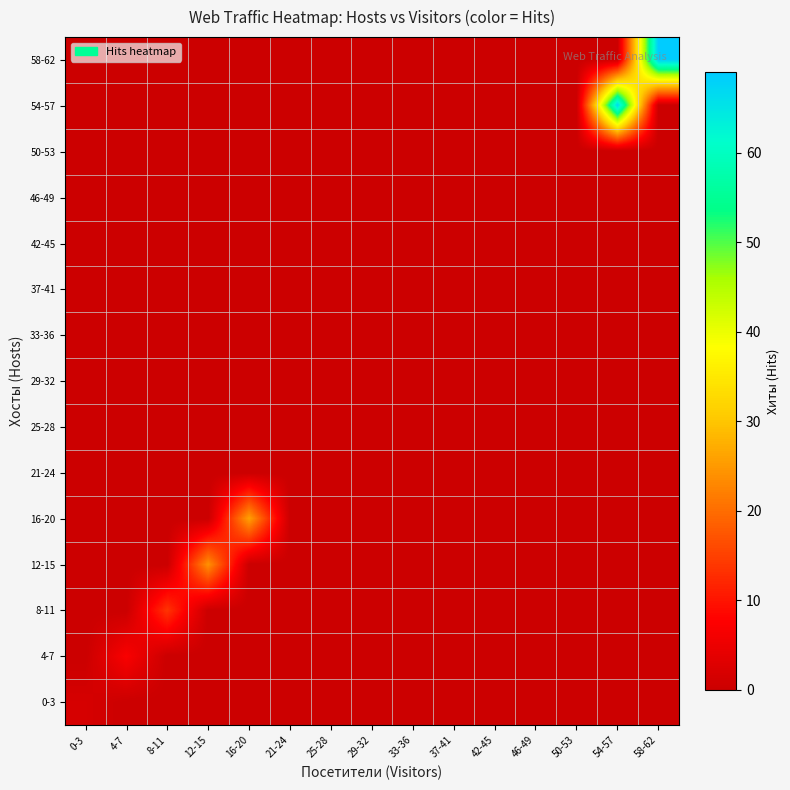

Reading left to right, what are all the values shown in this chart?

0-3: 0-3=1.7	4-7=0.0	8-11=0.0	12-15=0.0	16-20=0.0	21-24=0.0	25-28=0.0	29-32=0.0	33-36=0.0	37-41=0.0	42-45=0.0	46-49=0.0	50-53=0.0	54-57=0.0	58-62=0.0
4-7: 0-3=0.0	4-7=7.0	8-11=0.0	12-15=0.0	16-20=0.0	21-24=0.0	25-28=0.0	29-32=0.0	33-36=0.0	37-41=0.0	42-45=0.0	46-49=0.0	50-53=0.0	54-57=0.0	58-62=0.0
8-11: 0-3=0.0	4-7=0.0	8-11=13.6	12-15=0.0	16-20=0.0	21-24=0.0	25-28=0.0	29-32=0.0	33-36=0.0	37-41=0.0	42-45=0.0	46-49=0.0	50-53=0.0	54-57=0.0	58-62=0.0
12-15: 0-3=0.0	4-7=0.0	8-11=0.0	12-15=24.1	16-20=0.0	21-24=0.0	25-28=0.0	29-32=0.0	33-36=0.0	37-41=0.0	42-45=0.0	46-49=0.0	50-53=0.0	54-57=0.0	58-62=0.0
16-20: 0-3=0.0	4-7=0.0	8-11=0.0	12-15=0.0	16-20=26.0	21-24=0.0	25-28=0.0	29-32=0.0	33-36=0.0	37-41=0.0	42-45=0.0	46-49=0.0	50-53=0.0	54-57=0.0	58-62=0.0
21-24: 0-3=0.0	4-7=0.0	8-11=0.0	12-15=0.0	16-20=0.0	21-24=0.0	25-28=0.0	29-32=0.0	33-36=0.0	37-41=0.0	42-45=0.0	46-49=0.0	50-53=0.0	54-57=0.0	58-62=0.0
25-28: 0-3=0.0	4-7=0.0	8-11=0.0	12-15=0.0	16-20=0.0	21-24=0.0	25-28=0.0	29-32=0.0	33-36=0.0	37-41=0.0	42-45=0.0	46-49=0.0	50-53=0.0	54-57=0.0	58-62=0.0
29-32: 0-3=0.0	4-7=0.0	8-11=0.0	12-15=0.0	16-20=0.0	21-24=0.0	25-28=0.0	29-32=0.0	33-36=0.0	37-41=0.0	42-45=0.0	46-49=0.0	50-53=0.0	54-57=0.0	58-62=0.0
33-36: 0-3=0.0	4-7=0.0	8-11=0.0	12-15=0.0	16-20=0.0	21-24=0.0	25-28=0.0	29-32=0.0	33-36=0.0	37-41=0.0	42-45=0.0	46-49=0.0	50-53=0.0	54-57=0.0	58-62=0.0
37-41: 0-3=0.0	4-7=0.0	8-11=0.0	12-15=0.0	16-20=0.0	21-24=0.0	25-28=0.0	29-32=0.0	33-36=0.0	37-41=0.0	42-45=0.0	46-49=0.0	50-53=0.0	54-57=0.0	58-62=0.0
42-45: 0-3=0.0	4-7=0.0	8-11=0.0	12-15=0.0	16-20=0.0	21-24=0.0	25-28=0.0	29-32=0.0	33-36=0.0	37-41=0.0	42-45=0.0	46-49=0.0	50-53=0.0	54-57=0.0	58-62=0.0
46-49: 0-3=0.0	4-7=0.0	8-11=0.0	12-15=0.0	16-20=0.0	21-24=0.0	25-28=0.0	29-32=0.0	33-36=0.0	37-41=0.0	42-45=0.0	46-49=0.0	50-53=0.0	54-57=0.0	58-62=0.0
50-53: 0-3=0.0	4-7=0.0	8-11=0.0	12-15=0.0	16-20=0.0	21-24=0.0	25-28=0.0	29-32=0.0	33-36=0.0	37-41=0.0	42-45=0.0	46-49=0.0	50-53=0.0	54-57=0.0	58-62=0.0
54-57: 0-3=0.0	4-7=0.0	8-11=0.0	12-15=0.0	16-20=0.0	21-24=0.0	25-28=0.0	29-32=0.0	33-36=0.0	37-41=0.0	42-45=0.0	46-49=0.0	50-53=0.0	54-57=67.0	58-62=0.0
58-62: 0-3=0.0	4-7=0.0	8-11=0.0	12-15=0.0	16-20=0.0	21-24=0.0	25-28=0.0	29-32=0.0	33-36=0.0	37-41=0.0	42-45=0.0	46-49=0.0	50-53=0.0	54-57=0.0	58-62=69.0